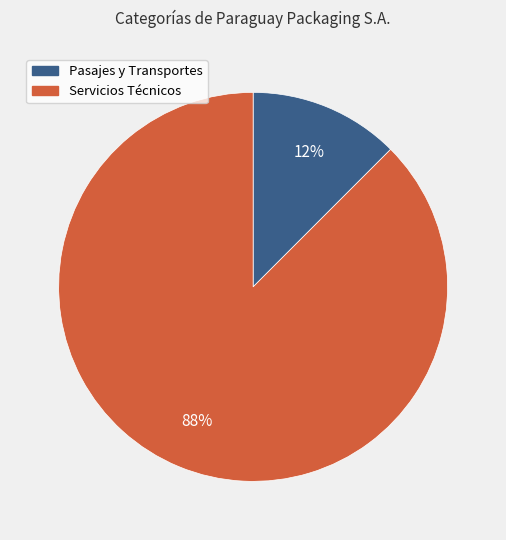

Which category accounts for the majority?

Servicios Técnicos